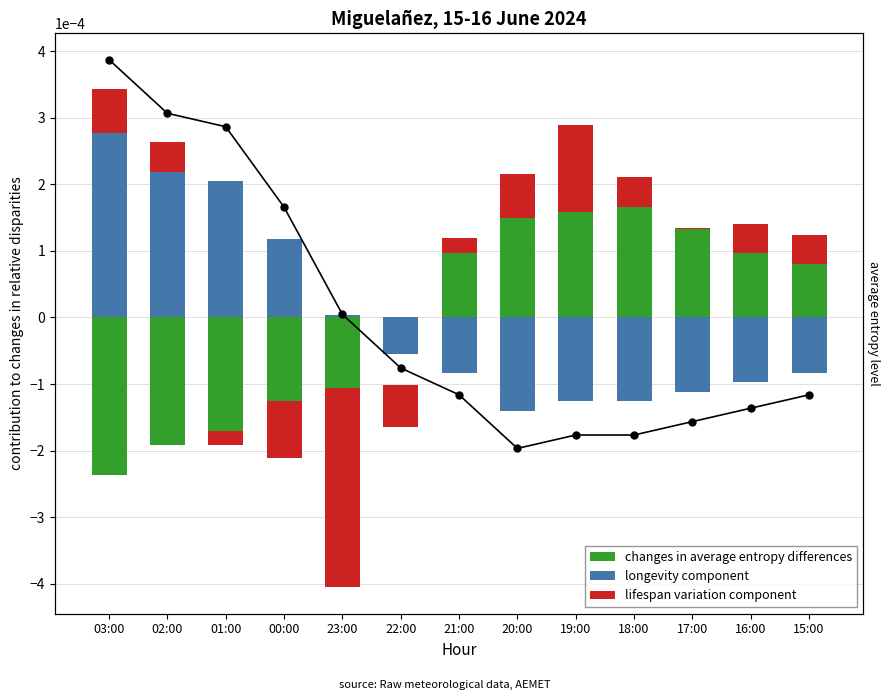

At which category is the sum across all series the highest?

19:00